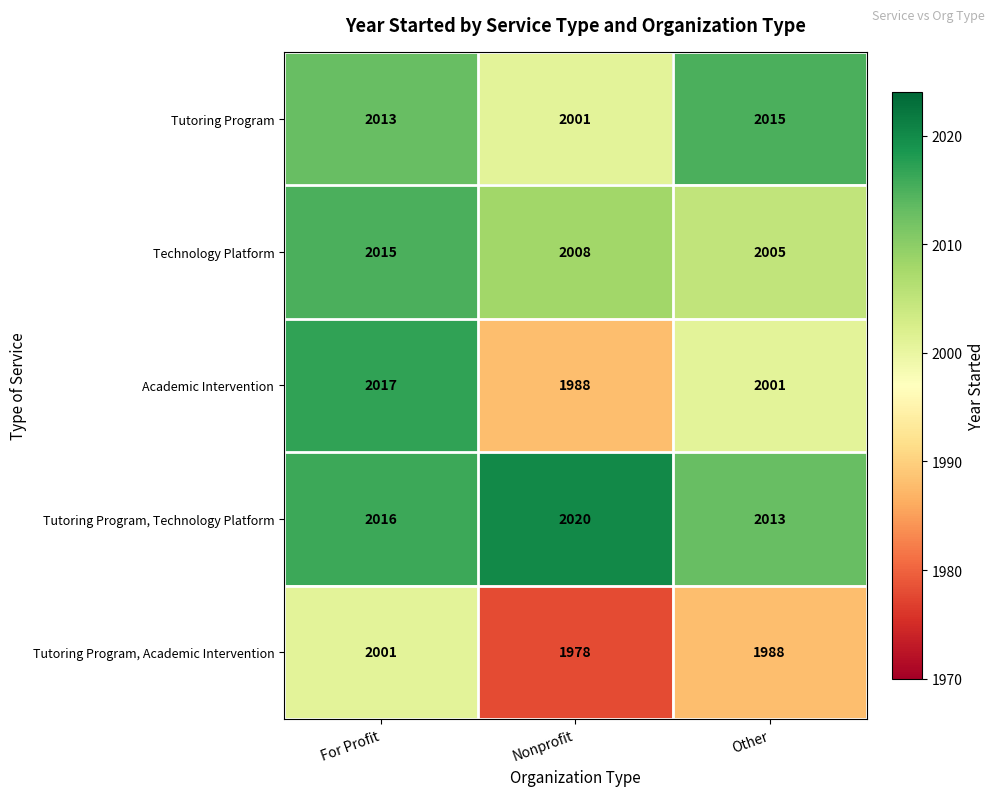

Which series has the largest range (max minus min)?

Academic Intervention